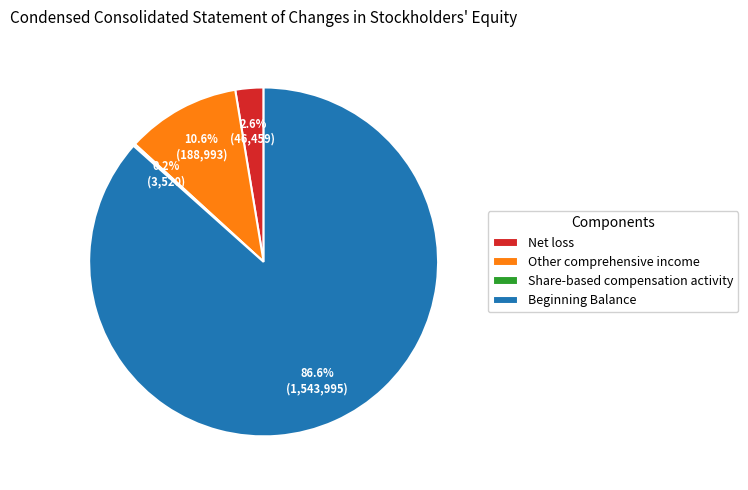

What portion of the pie excludes Net loss?

97.4%